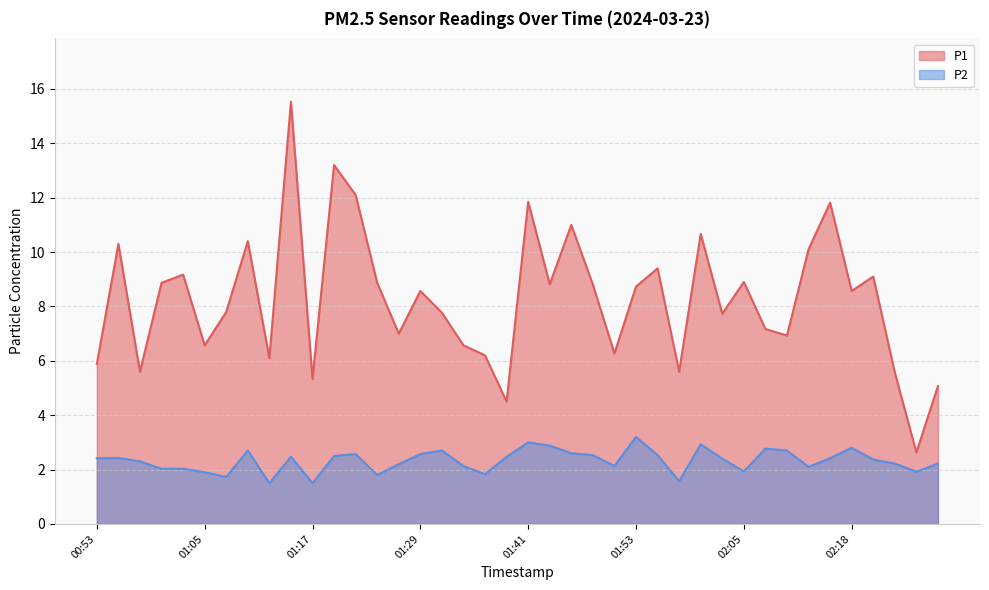

What is the difference between the second highest and minimum values in the P2 series?

1.5